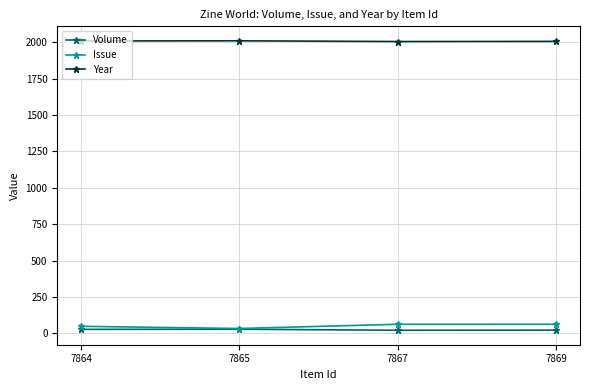

Which series has the largest total across all categories?

Year